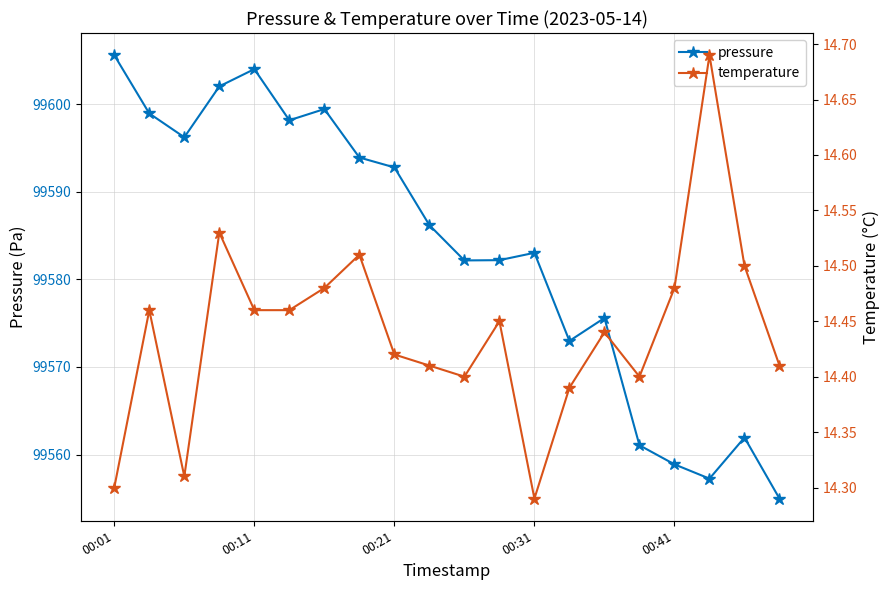

At which label does pressure reach its peak?

00:01